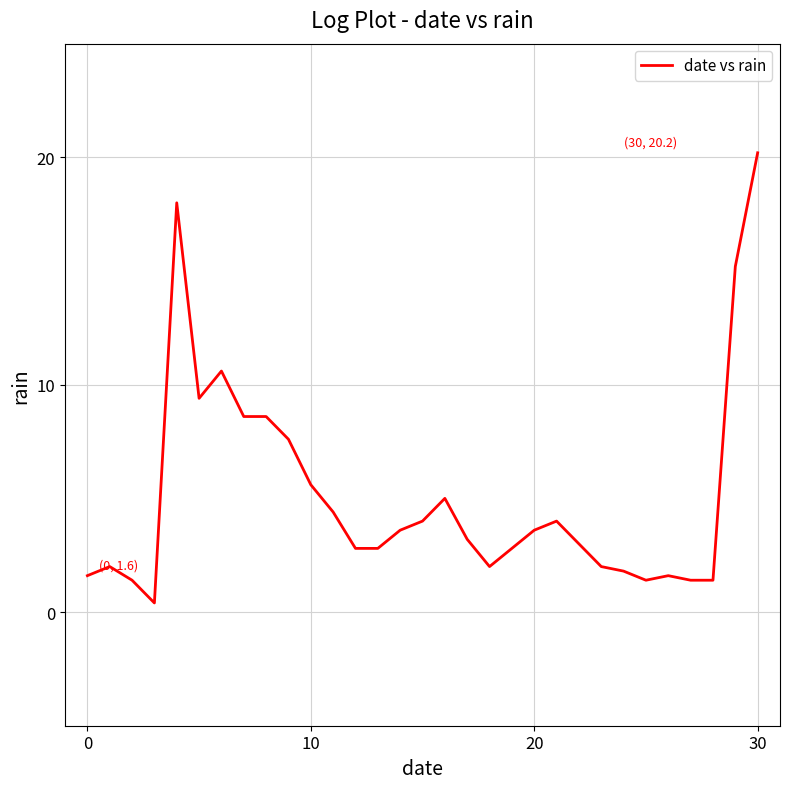

What is the greatest value displayed?

20.2